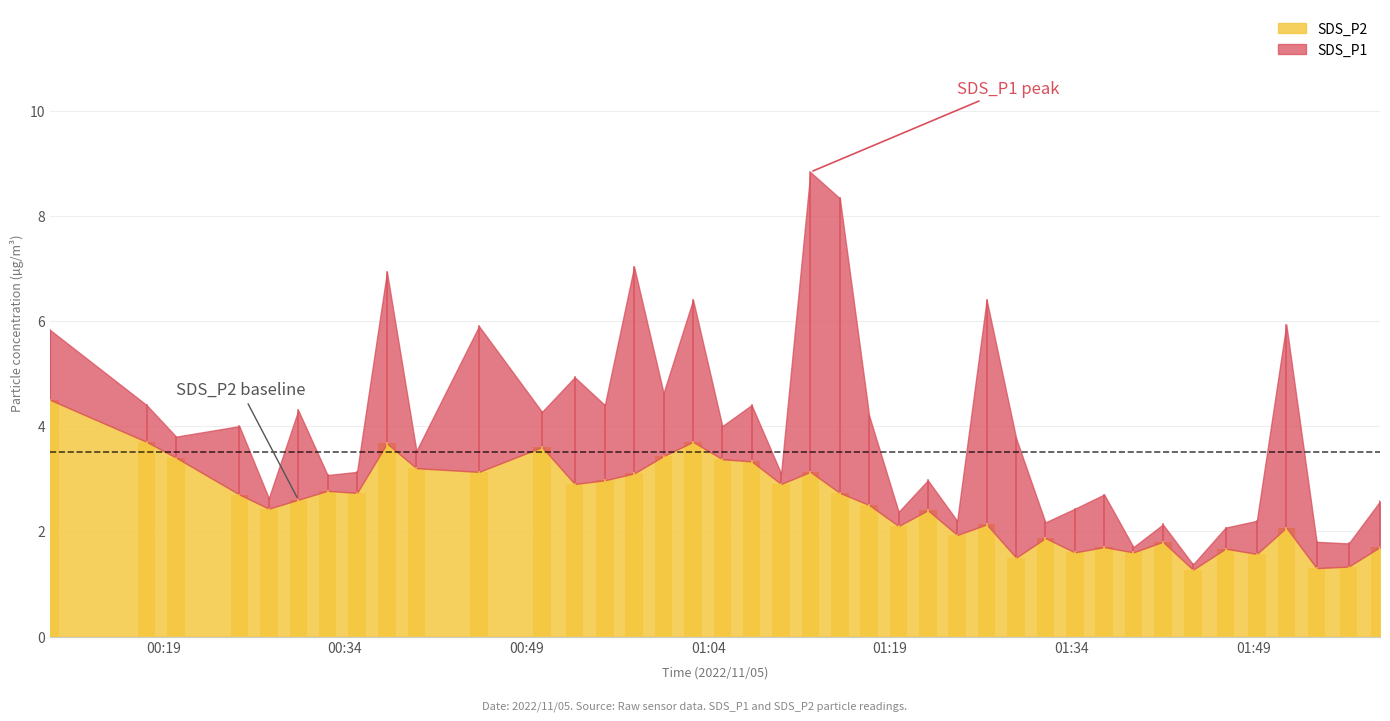

What is the smallest value displayed?

1.3